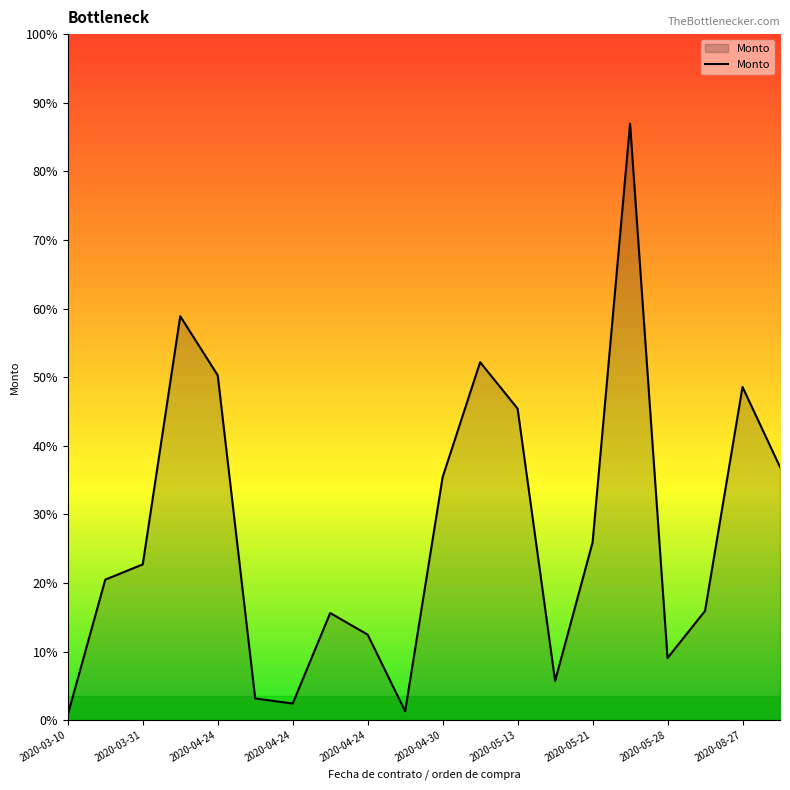

How many interior local valleys (lower than both neighbors) does the data have?

4